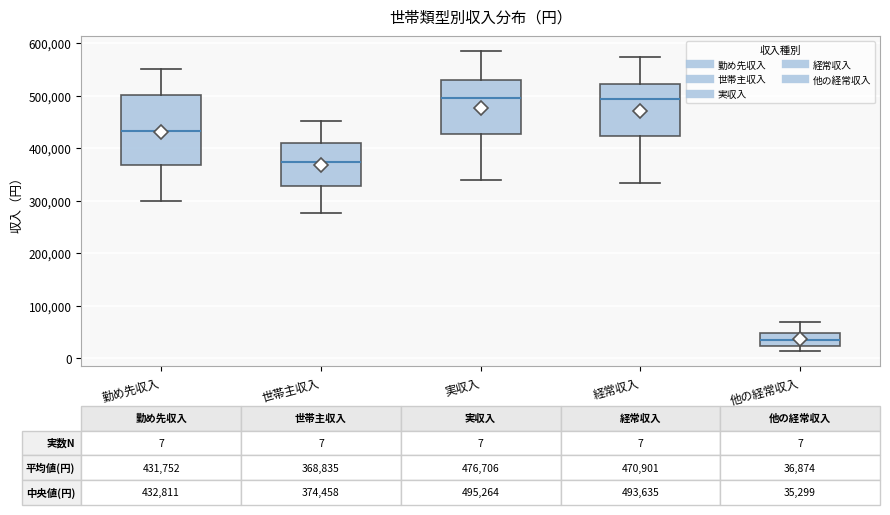

Which box has the lowest median line?

他の経常収入